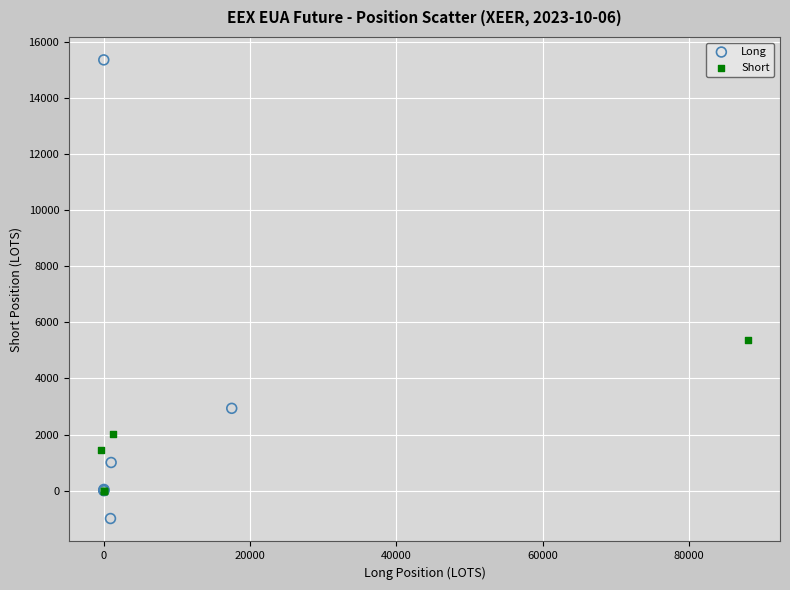

Which series contains the highest Y value?

Long